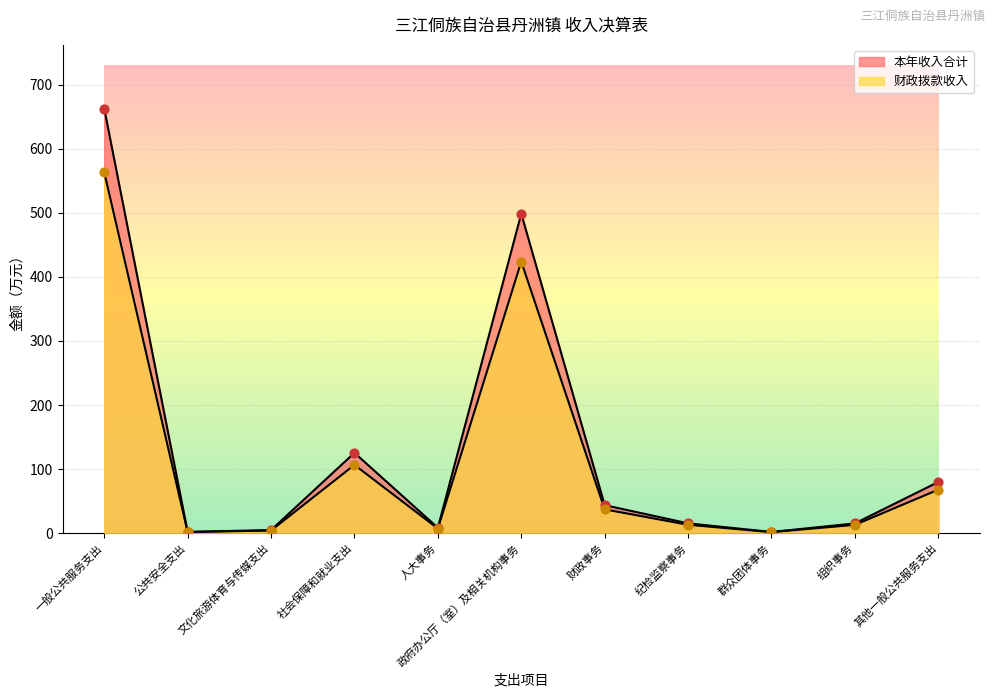

At which category is the sum across all series the highest?

一般公共服务支出